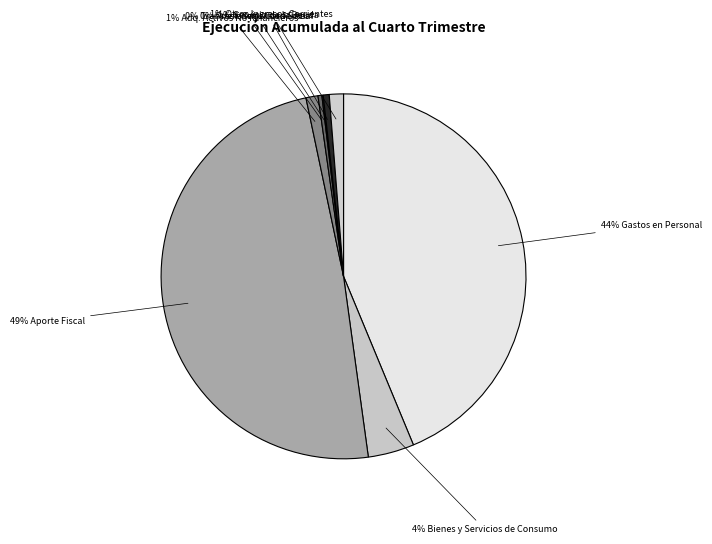

What is the smallest slice in the pie chart?

PRESTACIONES DE SEGURIDAD SOCIAL